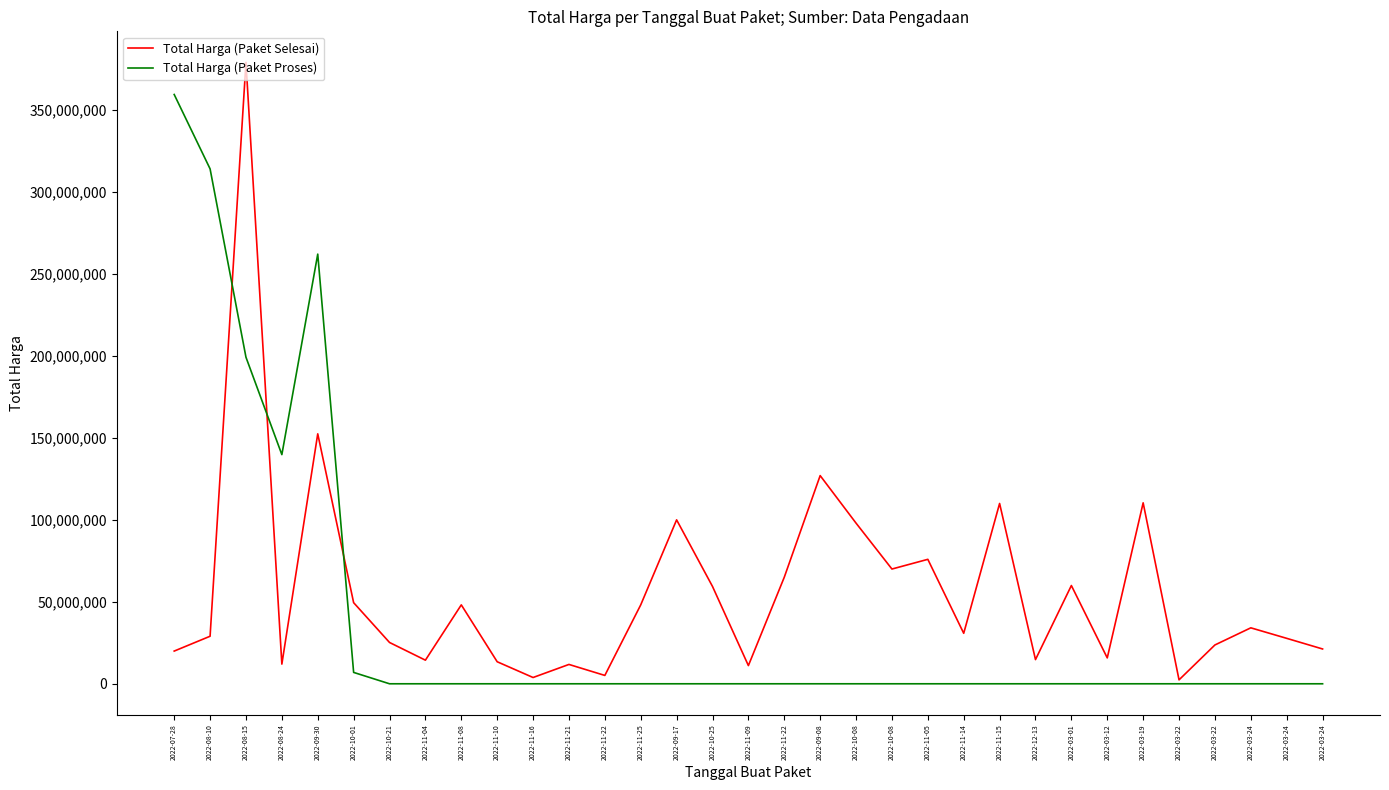

What are all the series names shown in the legend?

Total Harga (Paket Selesai), Total Harga (Paket Proses)